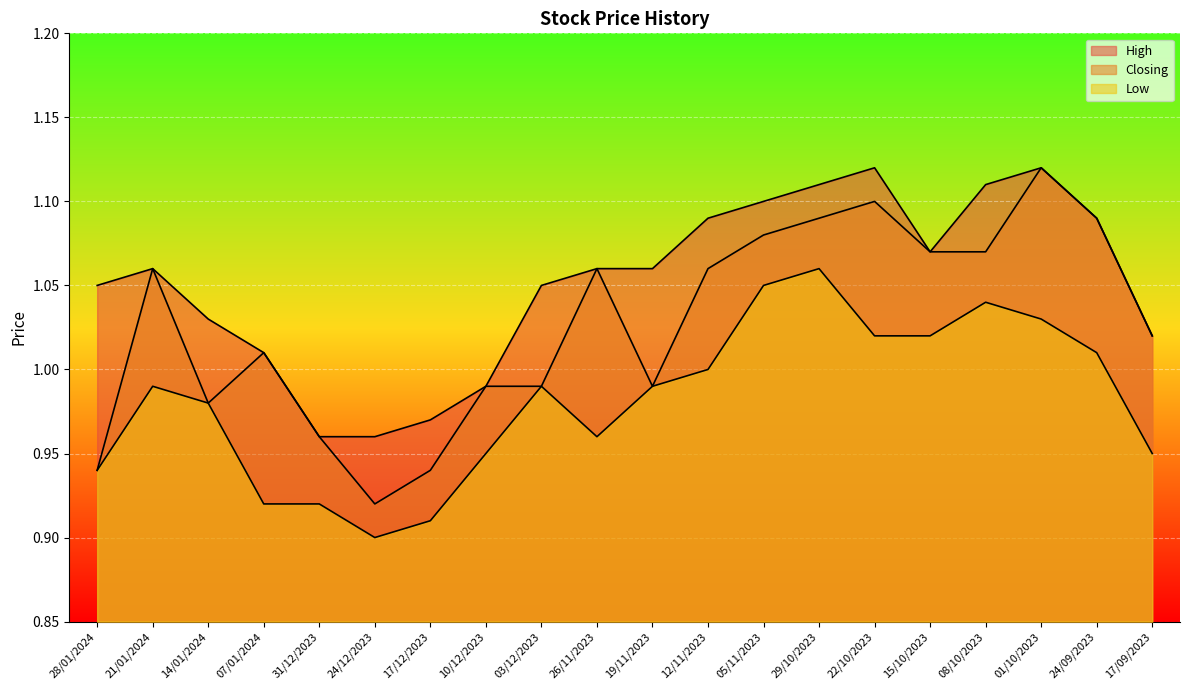

Where is Closing nearest to the value 1?

07/01/2024